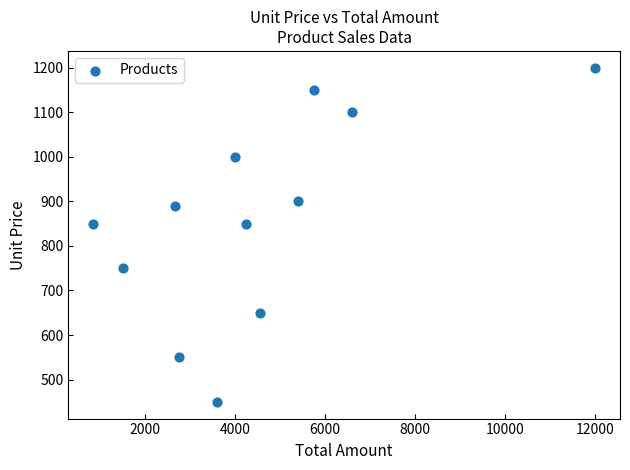

What is the average X value?

4493